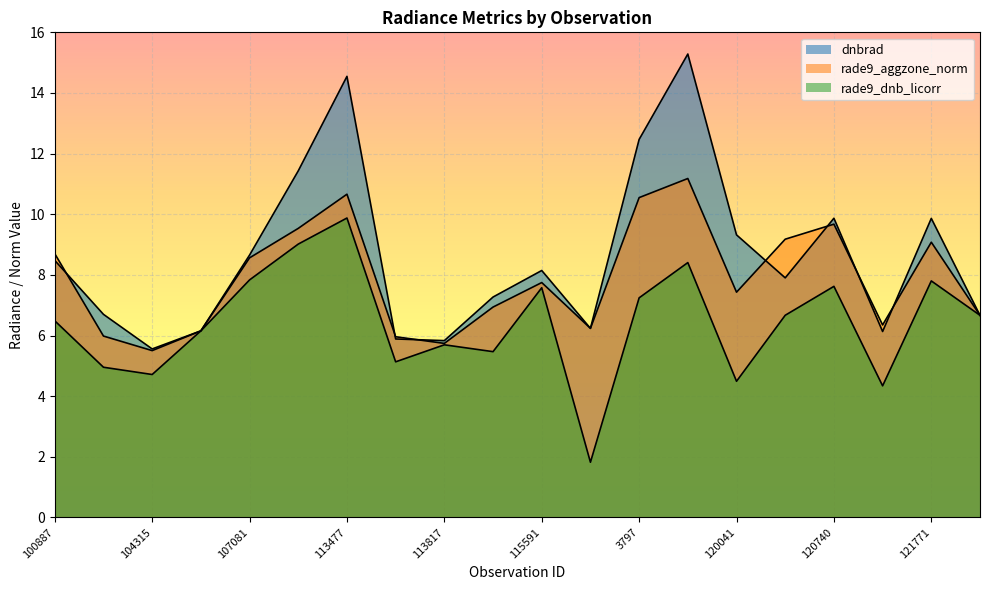

What is the value of the rade9_aggzone_norm point at the 19th from the left?

9.1